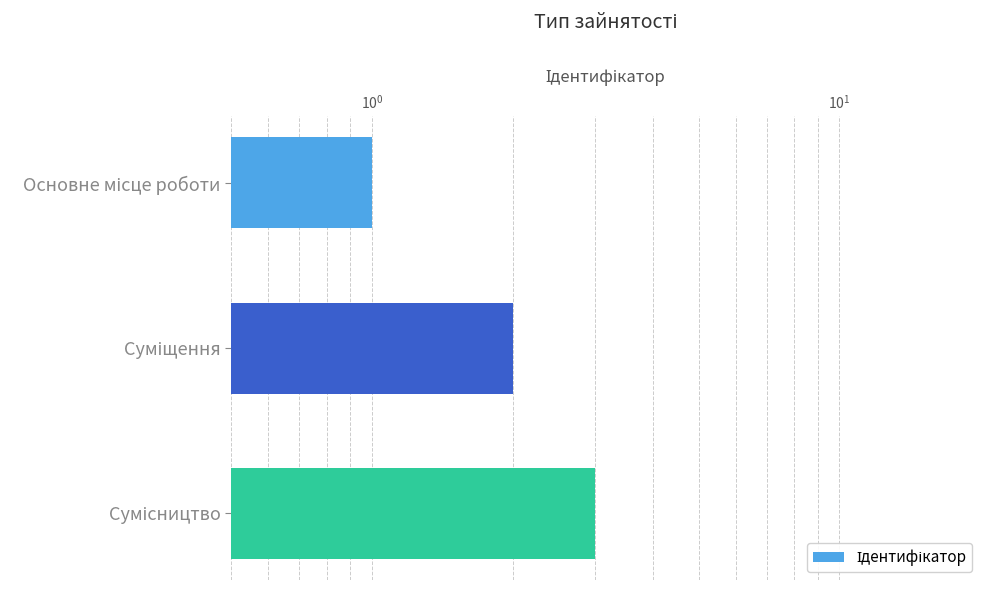

What is the sum of all values?

6